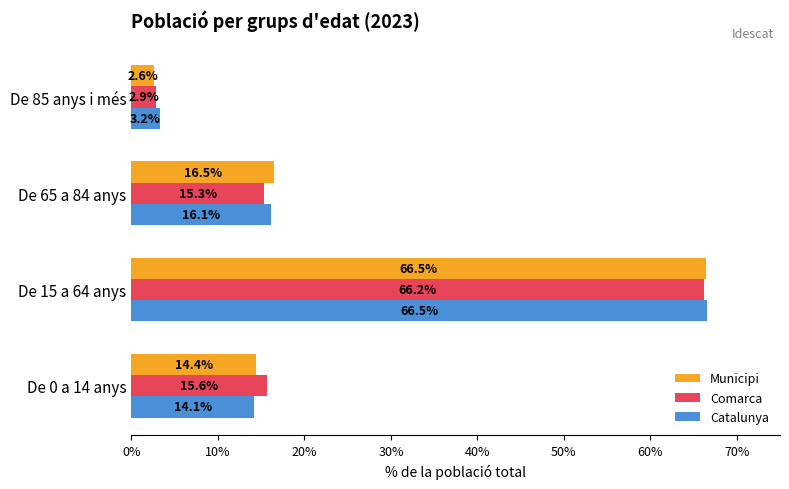

Read the Comarca value at De 85 anys i més.

2.9